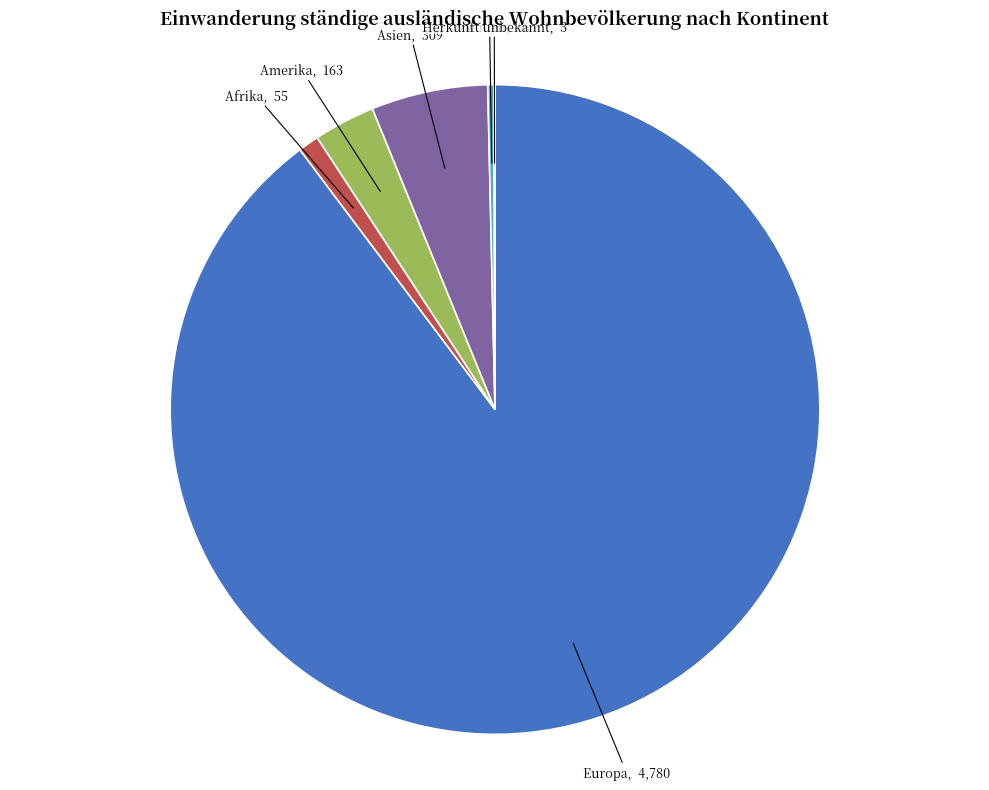

Which category has the biggest portion of the pie?

Europa